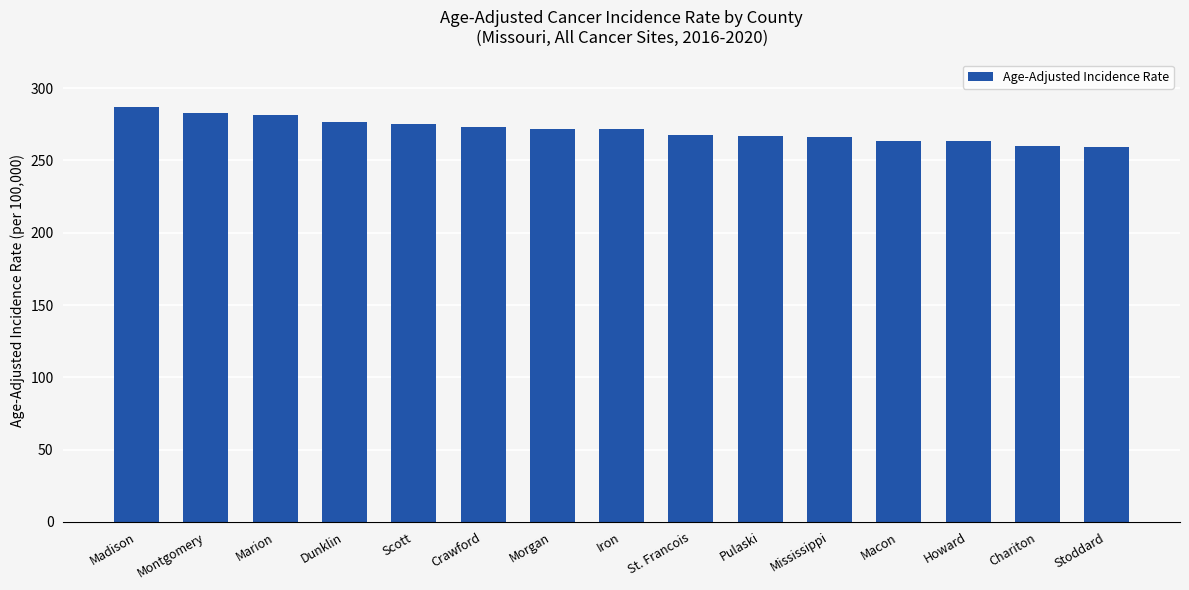

What is the smallest value displayed?

259.3